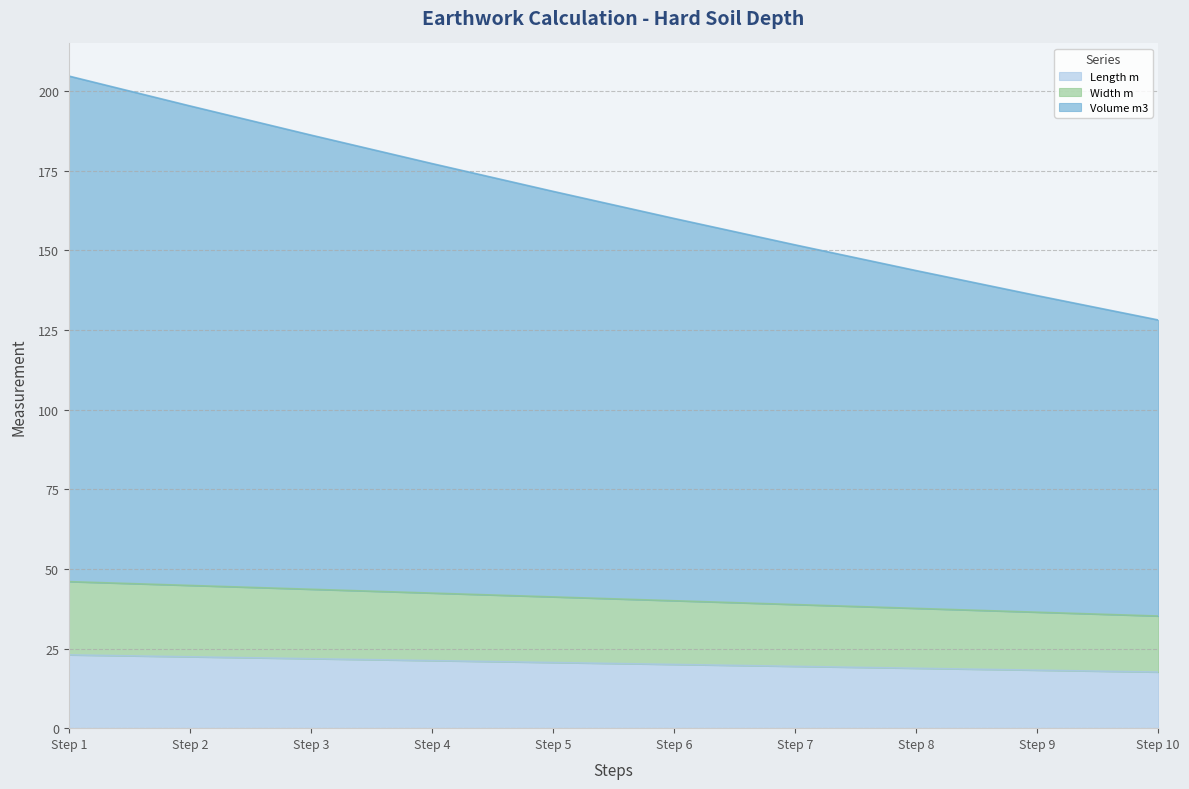

Is it true that Length m equals 17.6 at Step 10?

True